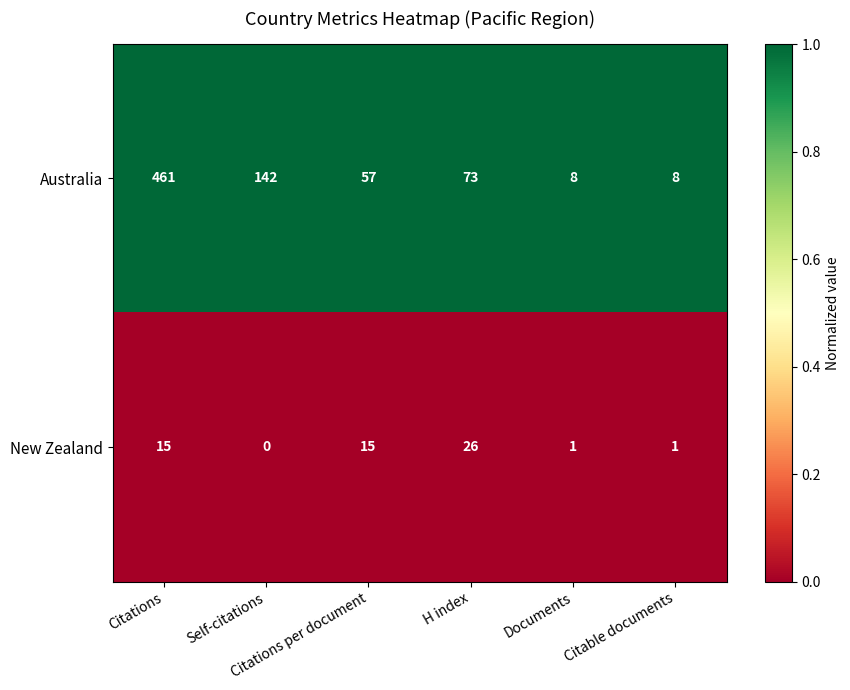

Rank the series by their maximum value, from lowest to highest.

New Zealand, Australia